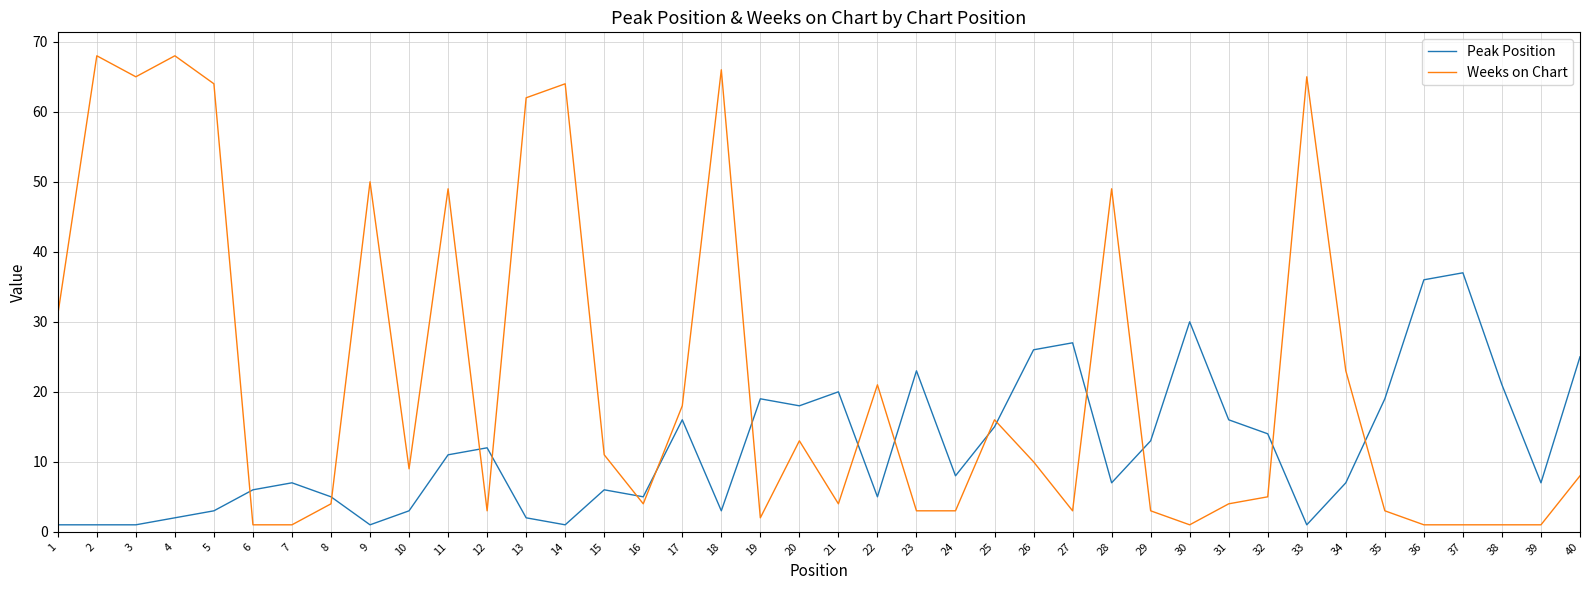

Is the value of Peak Position at 1 greater than the value of Weeks on Chart at 19?

No